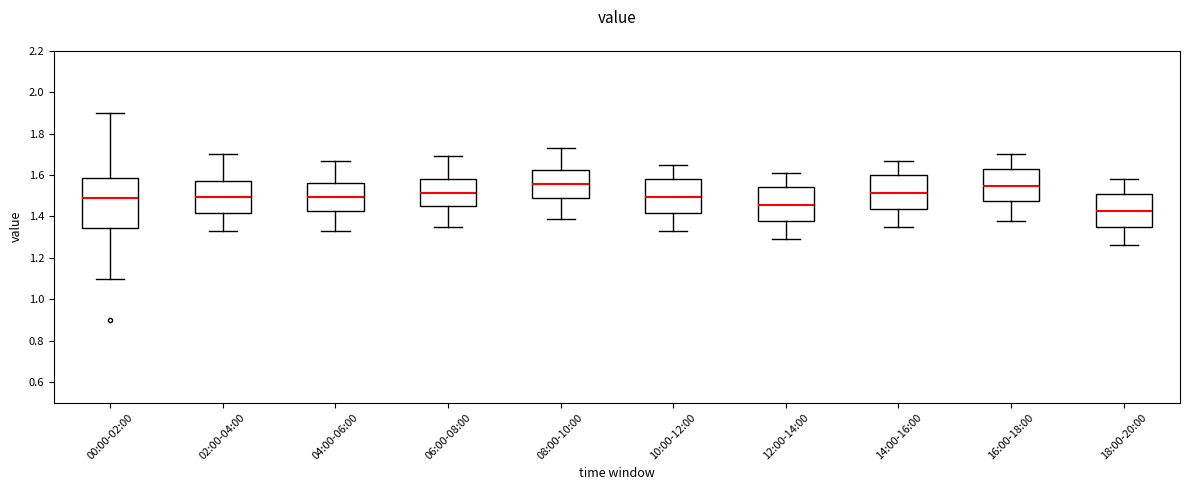

Comparing the boxes themselves (not the whiskers), which one is the tallest?

00:00-02:00